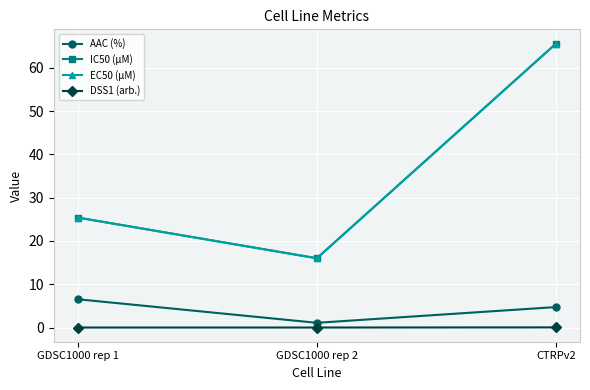

Does the chart have visible grid lines?

Yes